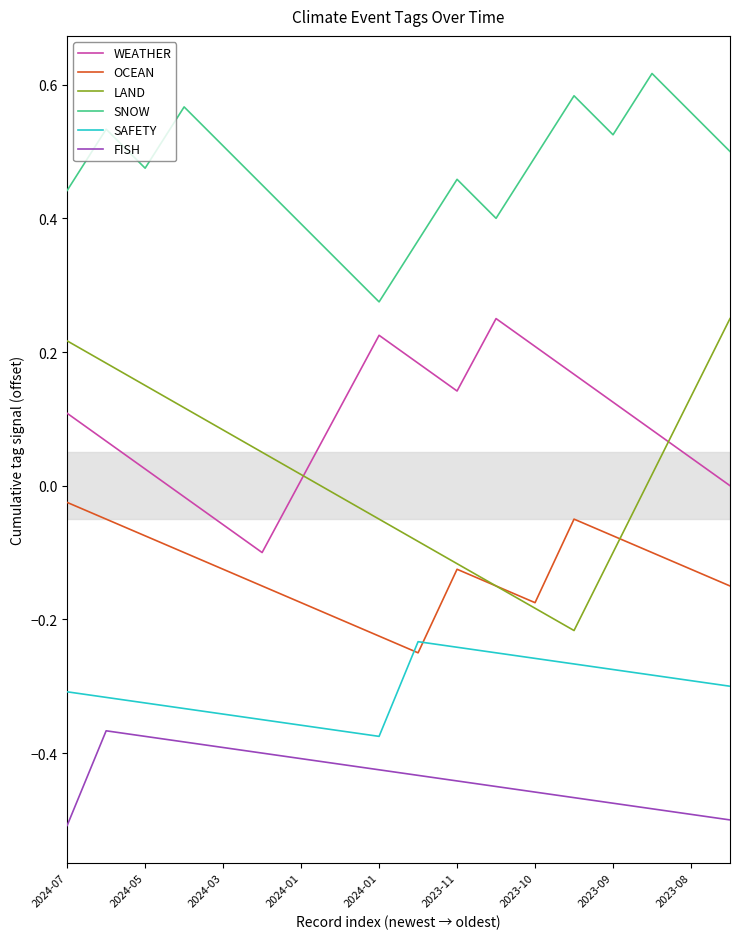

True or false: SNOW and WEATHER intersect in this chart.

False